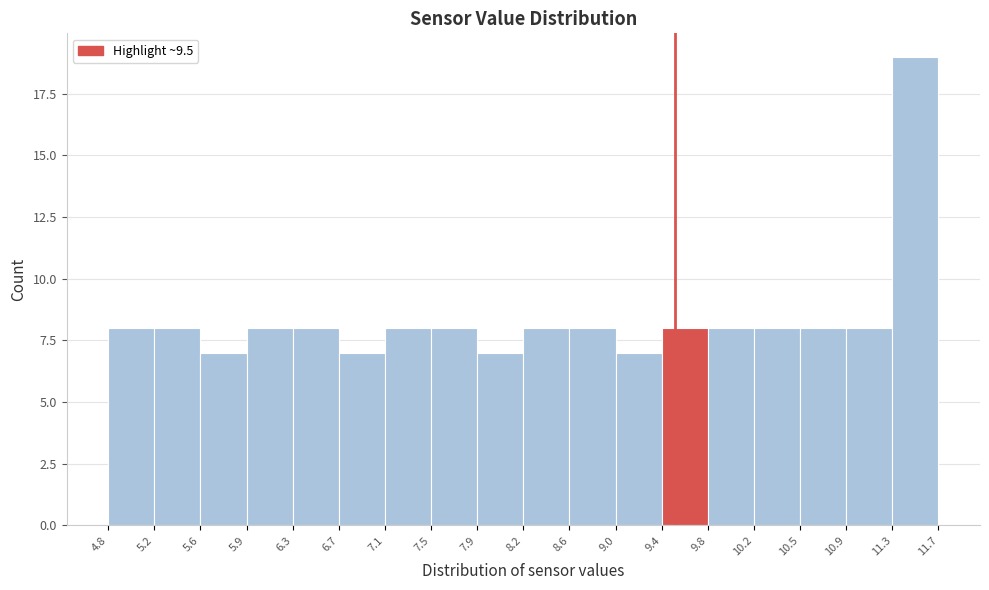

Reading left to right, list every bar in this chart as the range it spans on the x-axis followed by its height. The values are not printed on the chart, so give them approximately, as read against the axis.

4.8 to 5.2: 8
5.2 to 5.6: 8
5.6 to 5.9: 7
5.9 to 6.3: 8
6.3 to 6.7: 8
6.7 to 7.1: 7
7.1 to 7.5: 8
7.5 to 7.9: 8
7.9 to 8.2: 7
8.2 to 8.6: 8
8.6 to 9.0: 8
9.0 to 9.4: 7
9.4 to 9.8: 8
9.8 to 10.2: 8
10.2 to 10.5: 8
10.5 to 10.9: 8
10.9 to 11.3: 8
11.3 to 11.7: 19